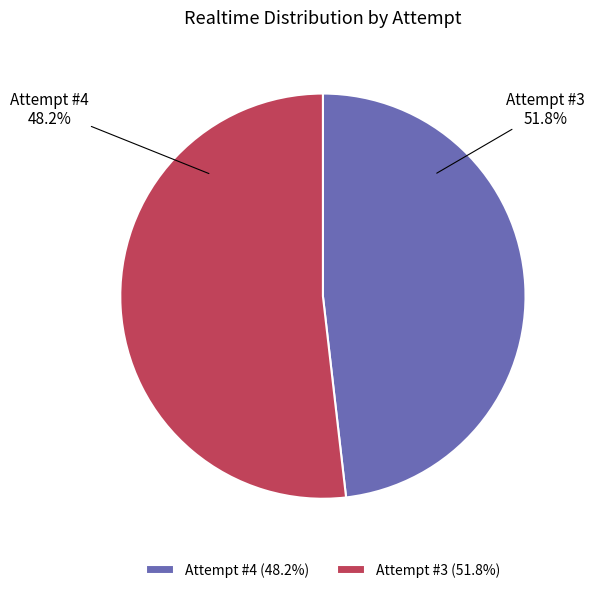

Which slice is the largest?

Attempt #3